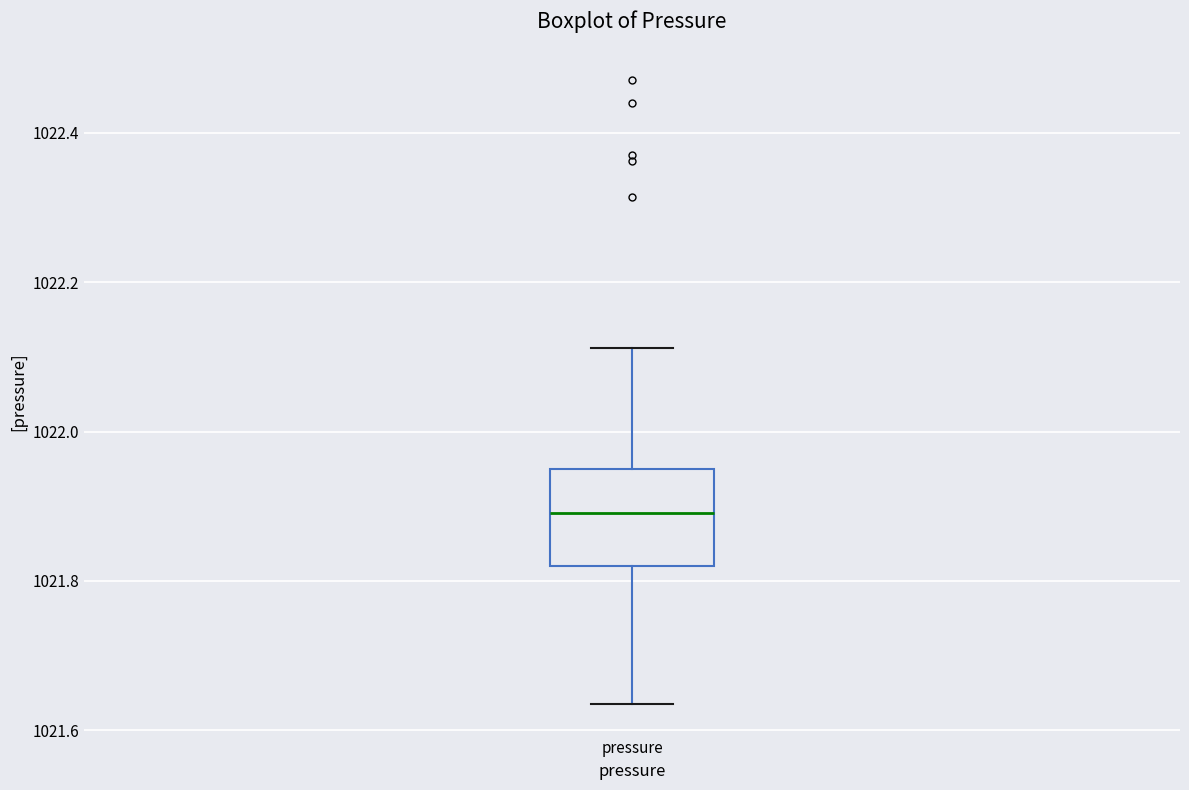

Where is the upper edge of the box for pressure on the y-axis? The values are not printed on the chart, so give them approximately, as read against the axis.

1021.96